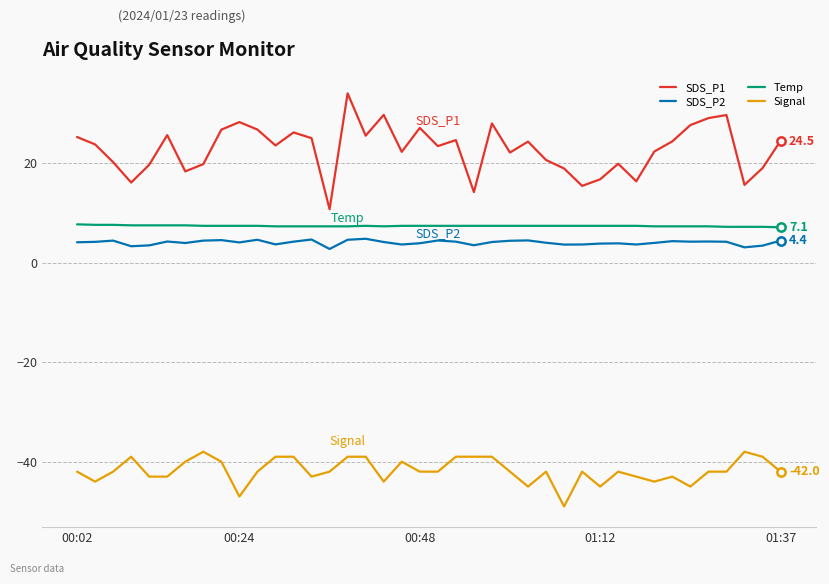

Which series has the largest total across all categories?

SDS_P1